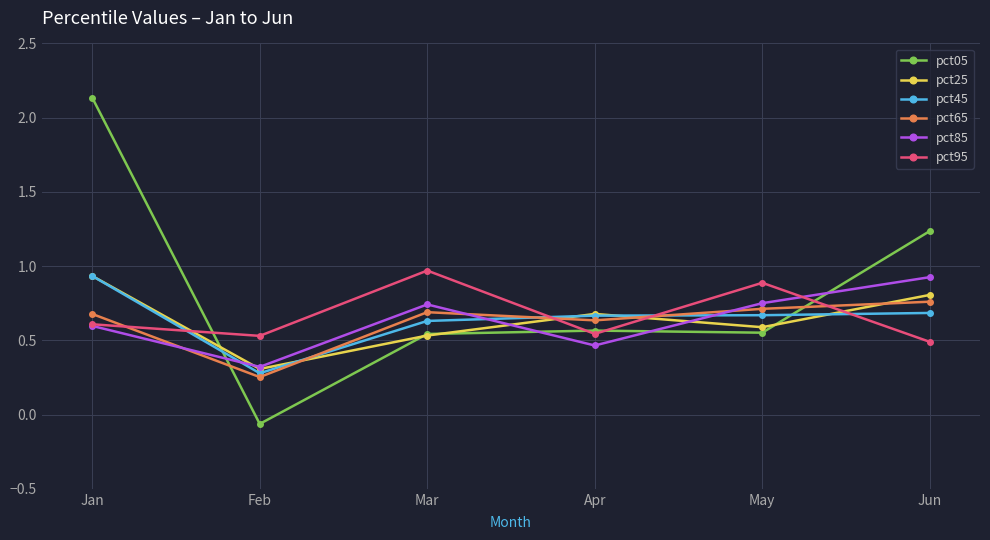

True or false: pct95 and pct65 intersect in this chart.

True